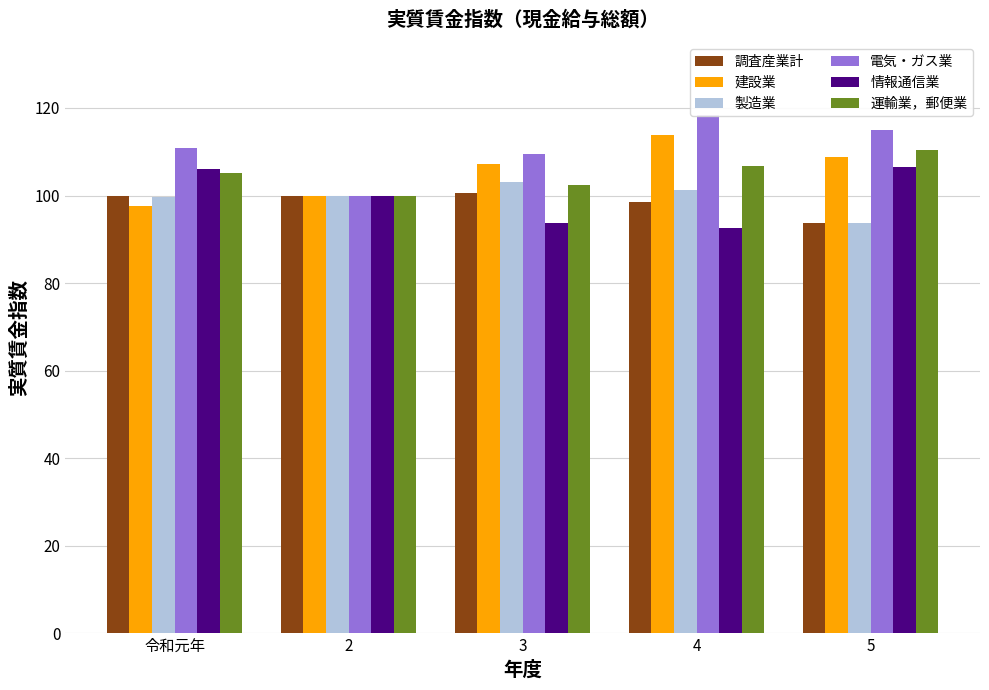

How many data points in 製造業 are above 100?

2